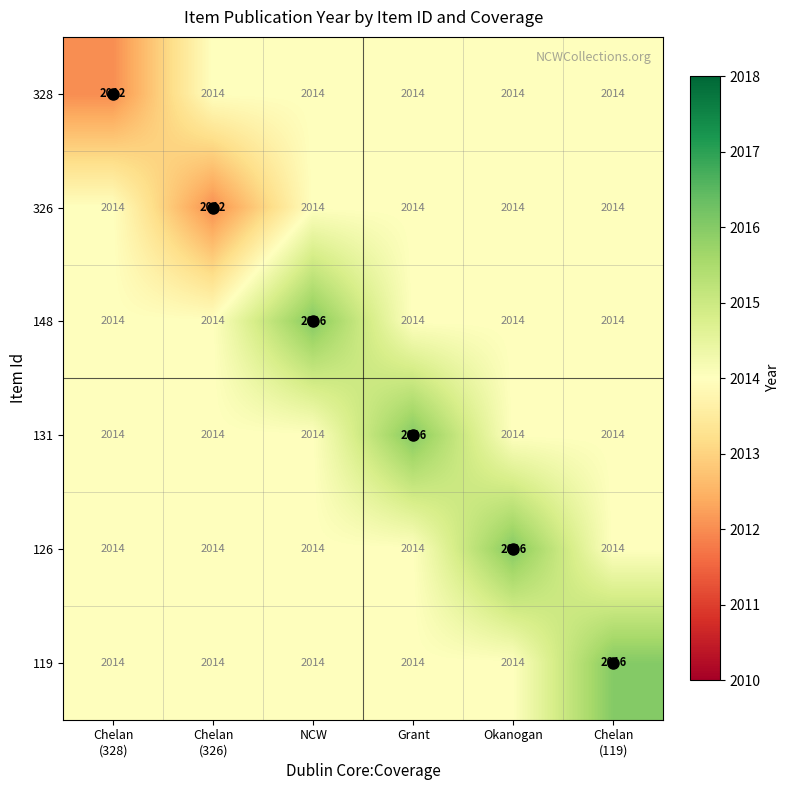

What is the smallest value displayed?

2012